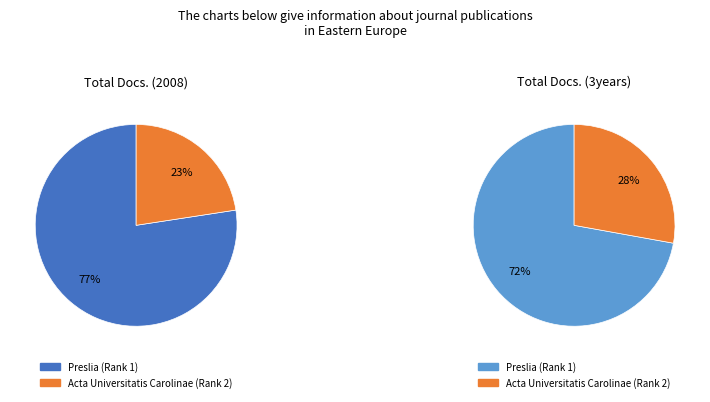

What is the smallest slice in the pie chart?

Acta Universitatis Carolinae (Rank 2)